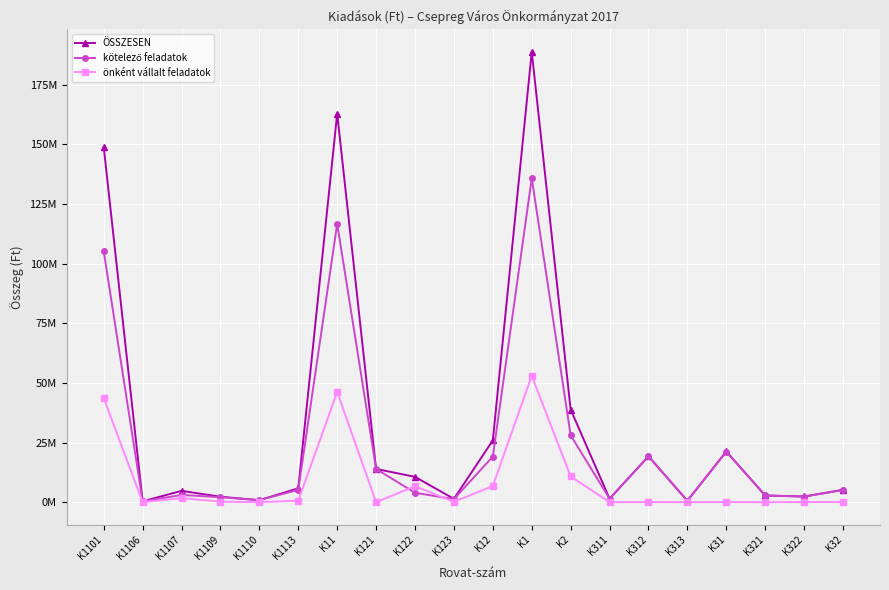

Is this an area chart (filled region under the line)?

No